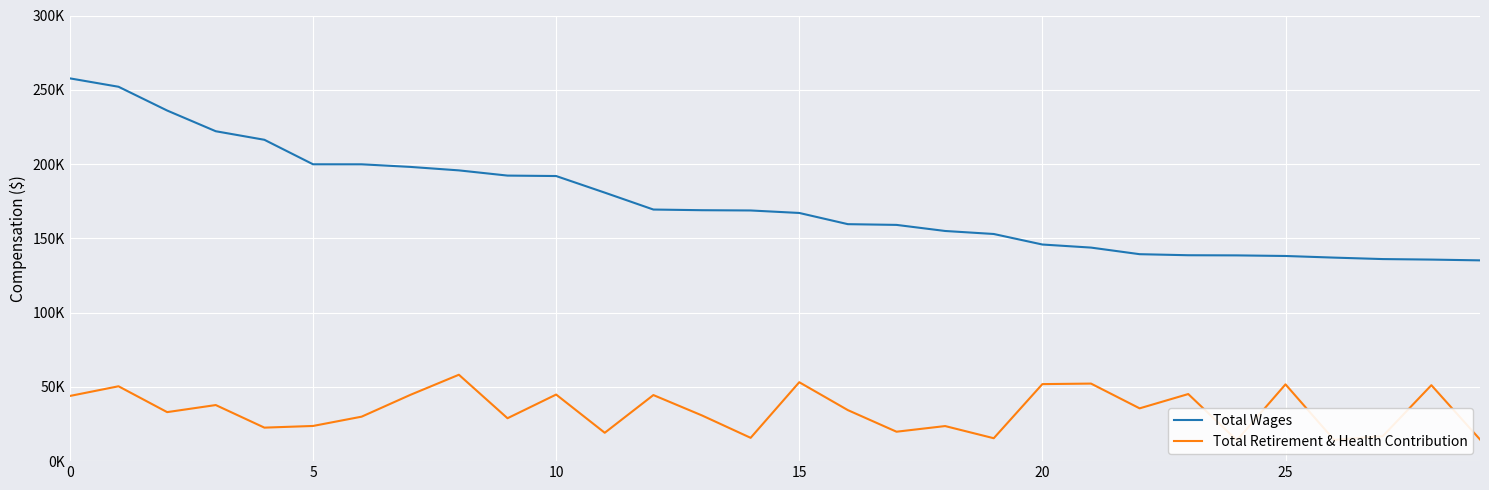

Which series has the widest spread of values?

Total Wages